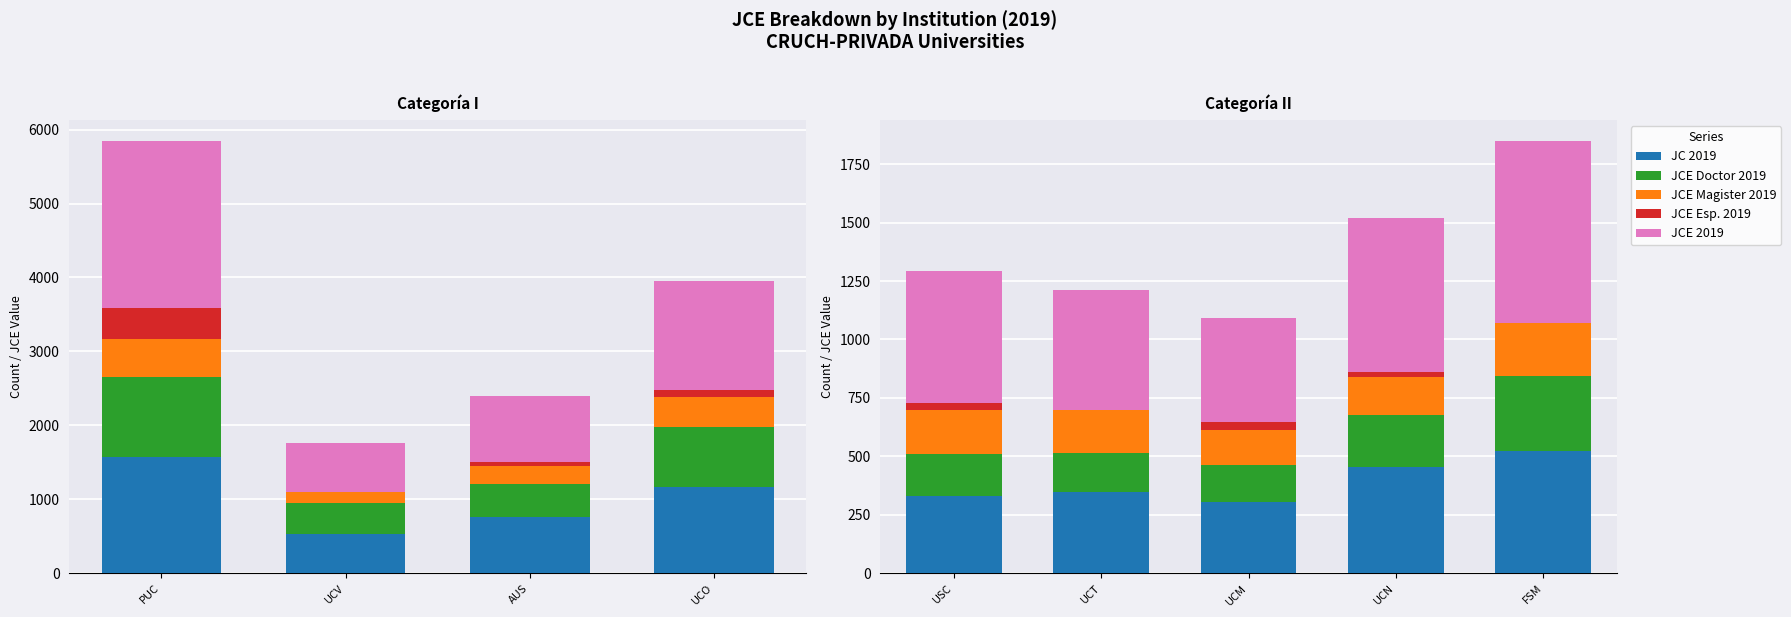

The value of JCE Doctor 2019 at UCT is 111.4. True or false?

False